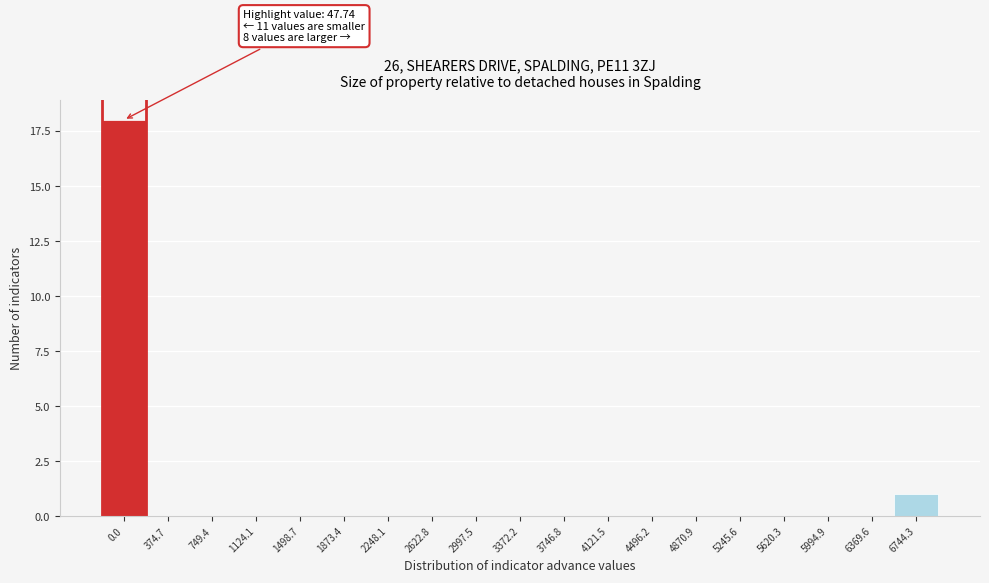

Reading right to left, transcribe all the data shown in this chart.

6744.3=1	6369.6=0	5994.9=0	5620.3=0	5245.6=0	4870.9=0	4496.2=0	4121.5=0	3746.8=0	3372.2=0	2997.5=0	2622.8=0	2248.1=0	1873.4=0	1498.7=0	1124.1=0	749.4=0	374.7=0	0.0=18